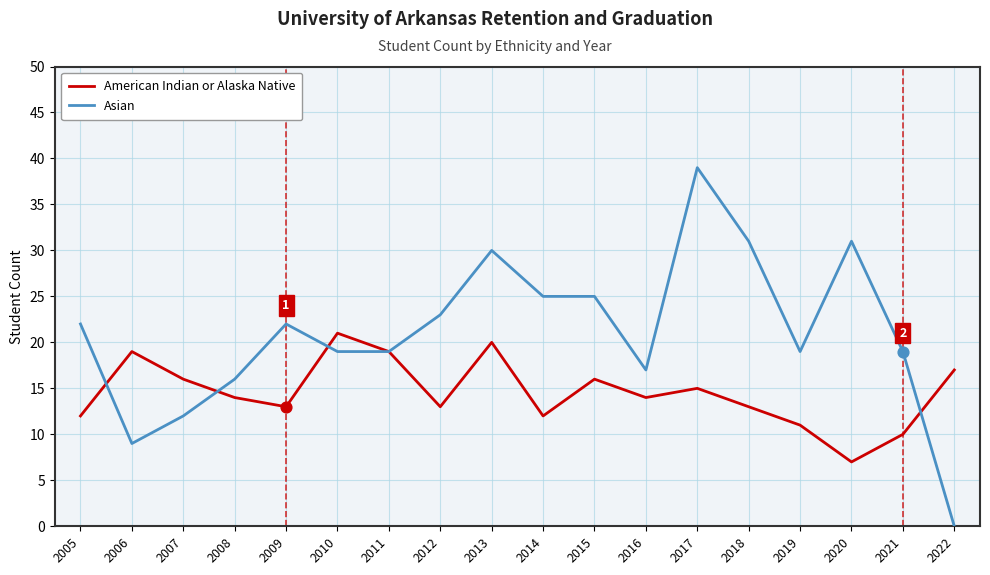

Is the value of American Indian or Alaska Native at 2005 greater than the value of Asian at 2015?

No